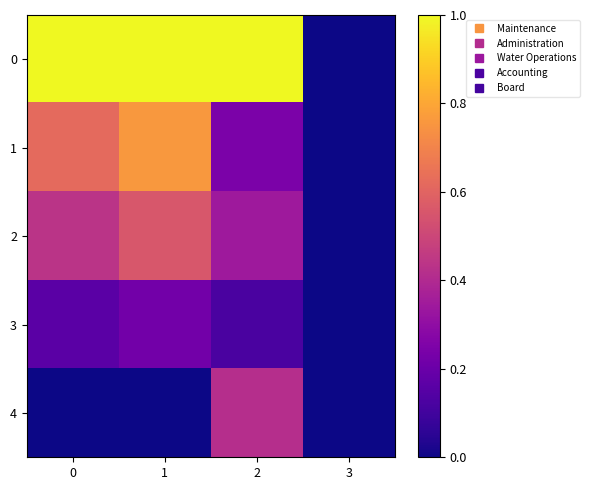

Reading left to right, list all the values displayed in this chart.

0: 0=1.0	1=1.0	2=1.0	3=0.0
1: 0=0.6	1=0.8	2=0.2	3=0.0
2: 0=0.4	1=0.6	2=0.3	3=0.0
3: 0=0.2	1=0.2	2=0.1	3=0.0
4: 0=0.0	1=0.0	2=0.4	3=0.0